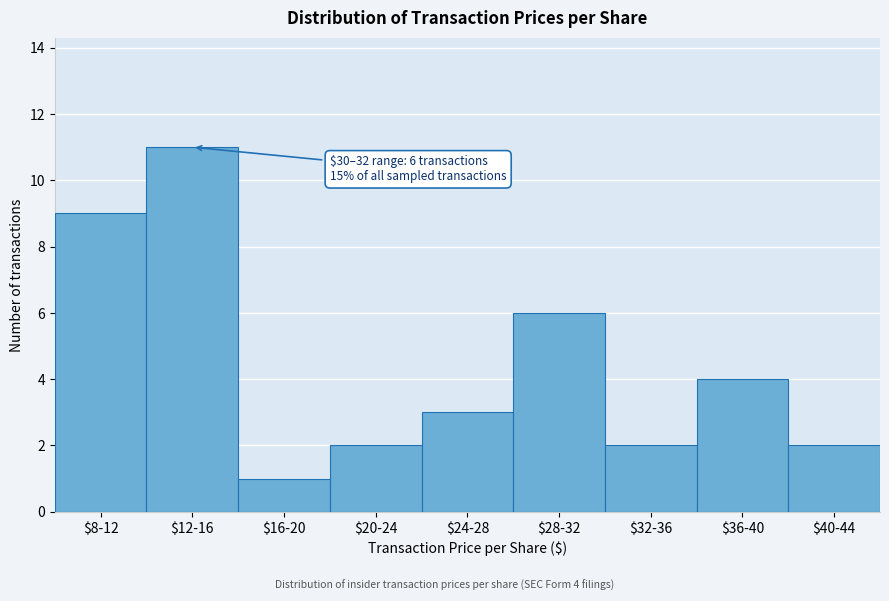

Reading right to left, what are all the values shown in this chart?

2	4	2	6	3	2	1	11	9